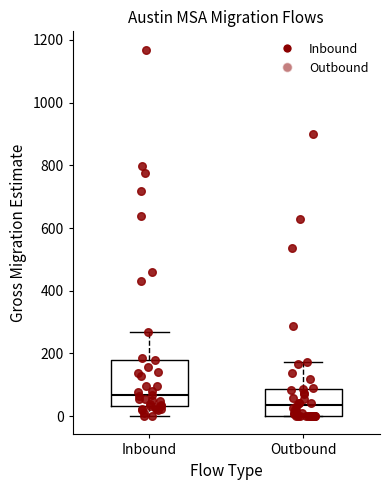

Reading left to right, read every box against the y-axis: the position of its median line, the range the box covers, and the ends of its whiskers. The values are not printed on the chart, so give them approximately, as read against the axis.

Inbound: median 60, box 40 to 180, whiskers 0 to 260
Outbound: median 40, box 0 to 80, whiskers 0 to 180